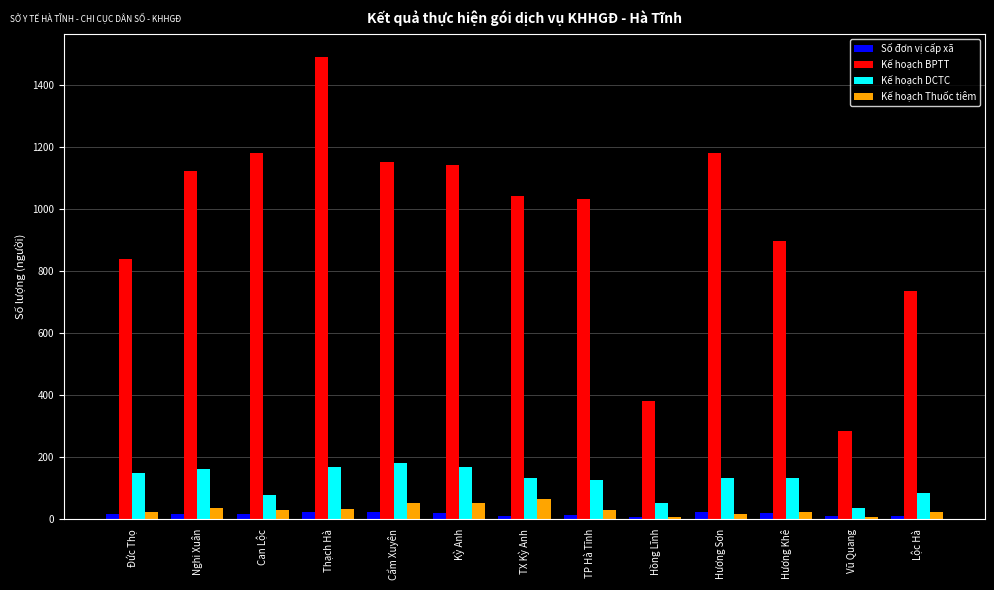

How many bars are there in each group?

4